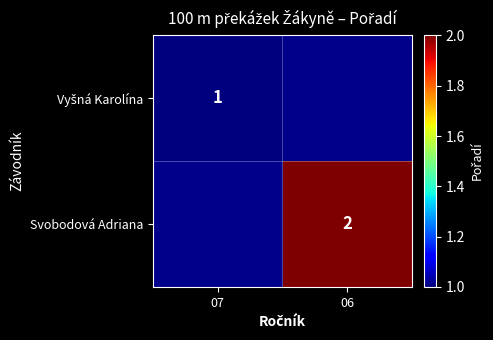

True or false: Svobodová Adriana has a value of 3 at 06.

False